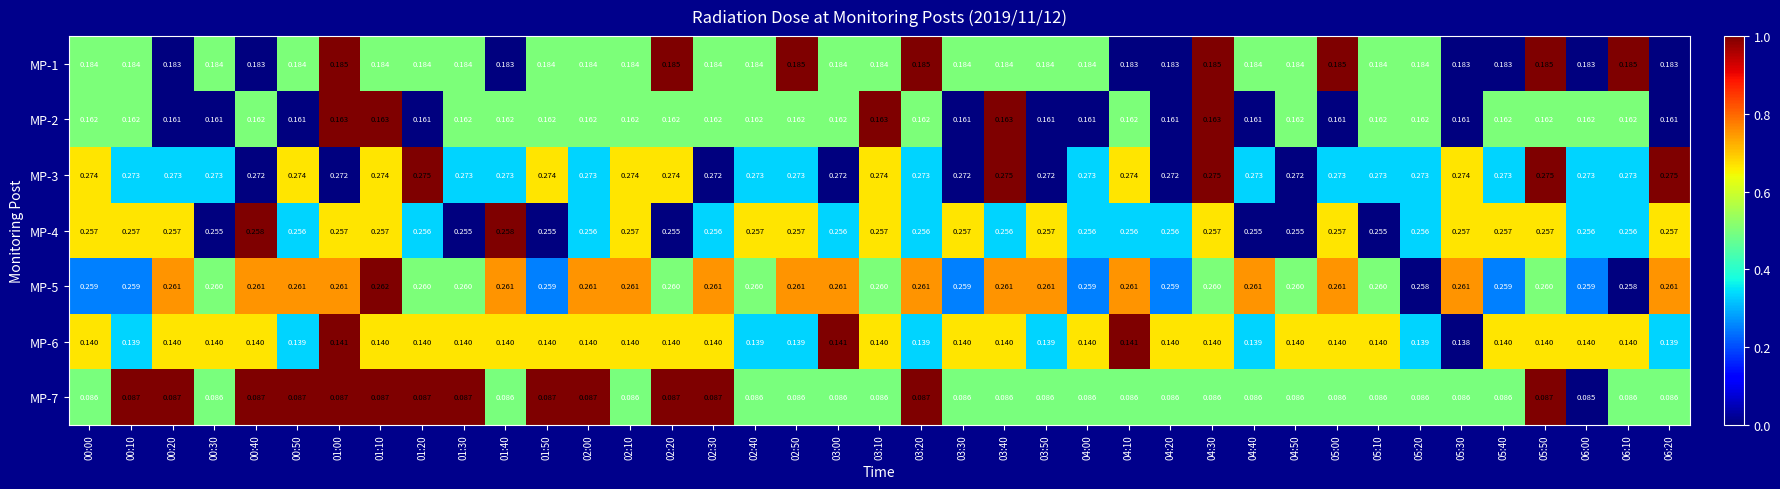

At which category does the chart reach its minimum across all series?

06:00